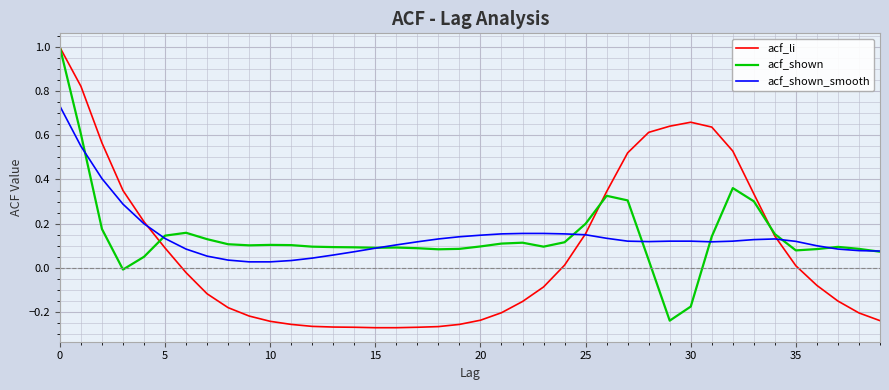

Which series has the largest range (max minus min)?

acf_li